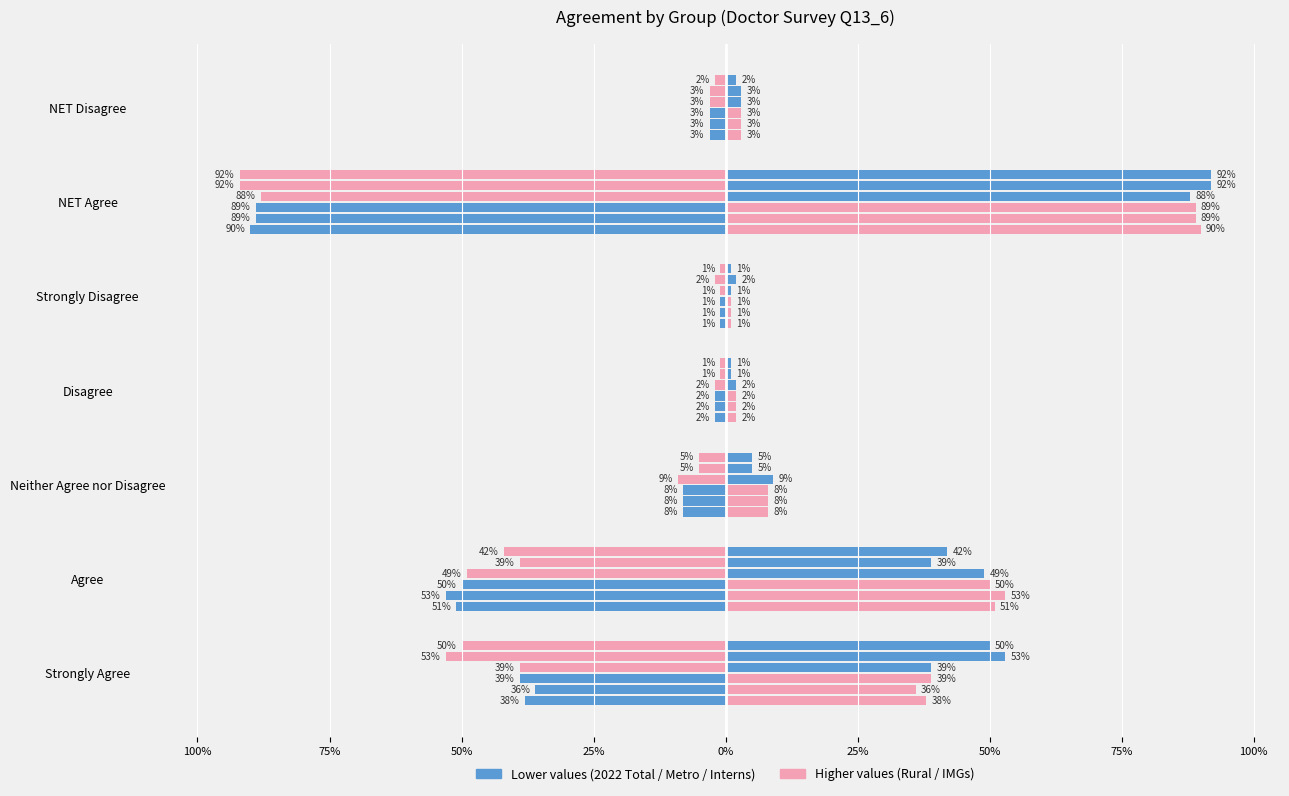

What position from the left is Strongly Disagree?

5